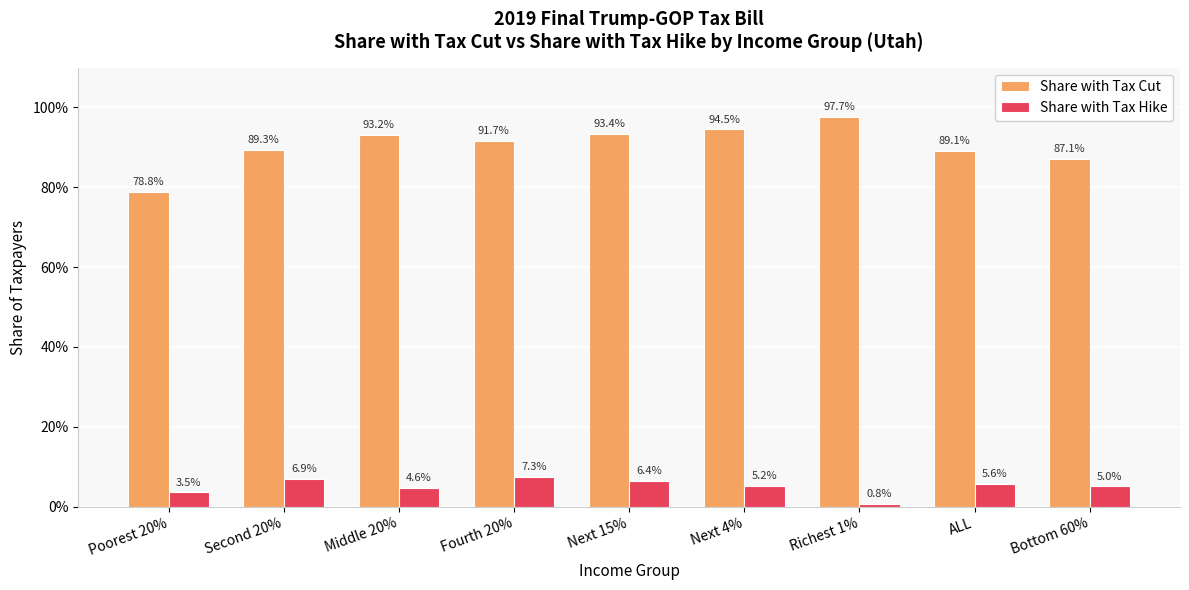

Is it true that Share with Tax Cut equals 0.8 at Poorest 20%?

True